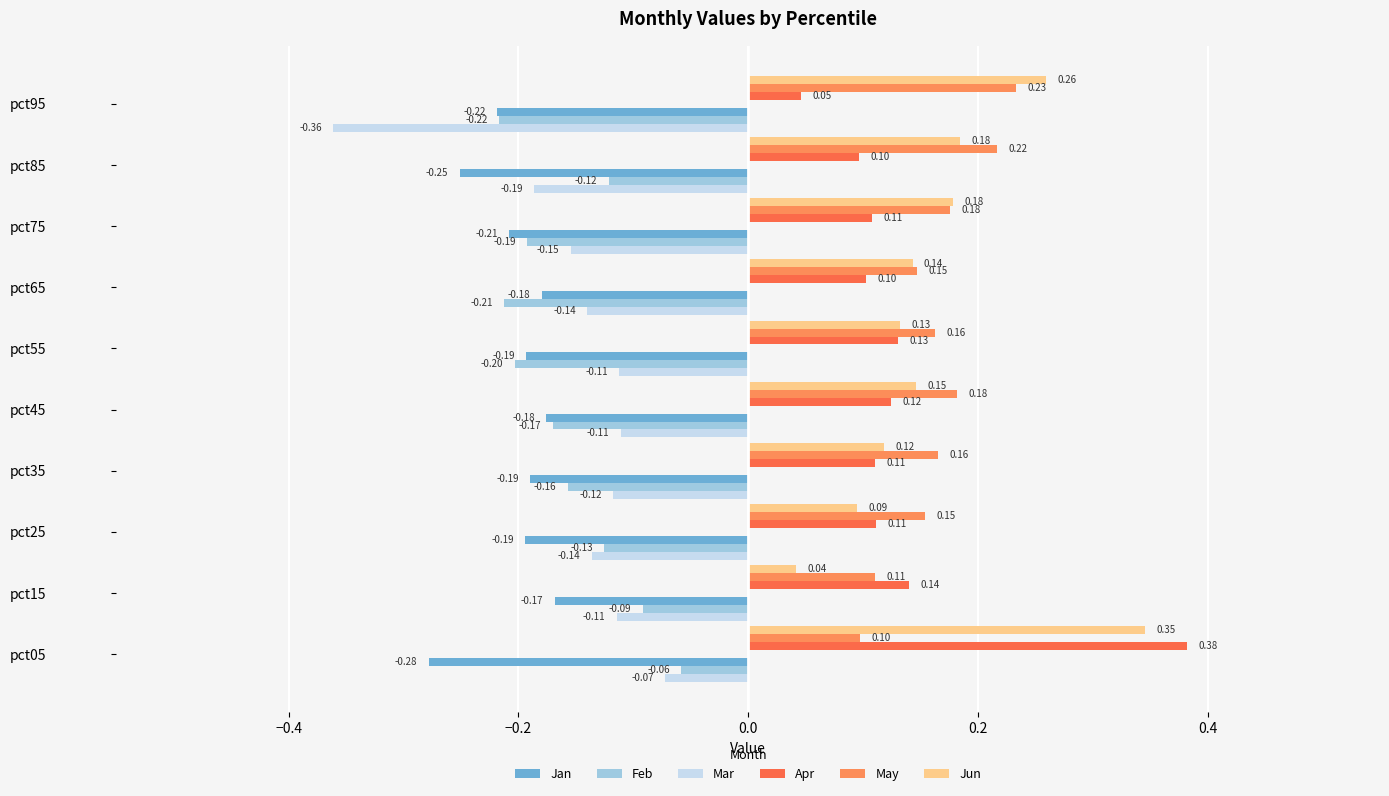

Which series has the widest spread of values?

Apr